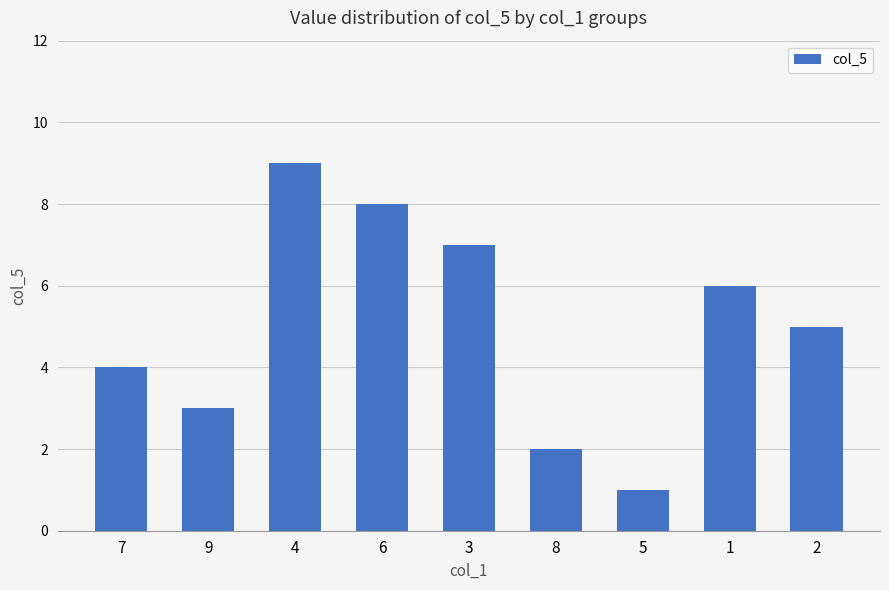

Reading right to left, transcribe all the data shown in this chart.

5	6	1	2	7	8	9	3	4